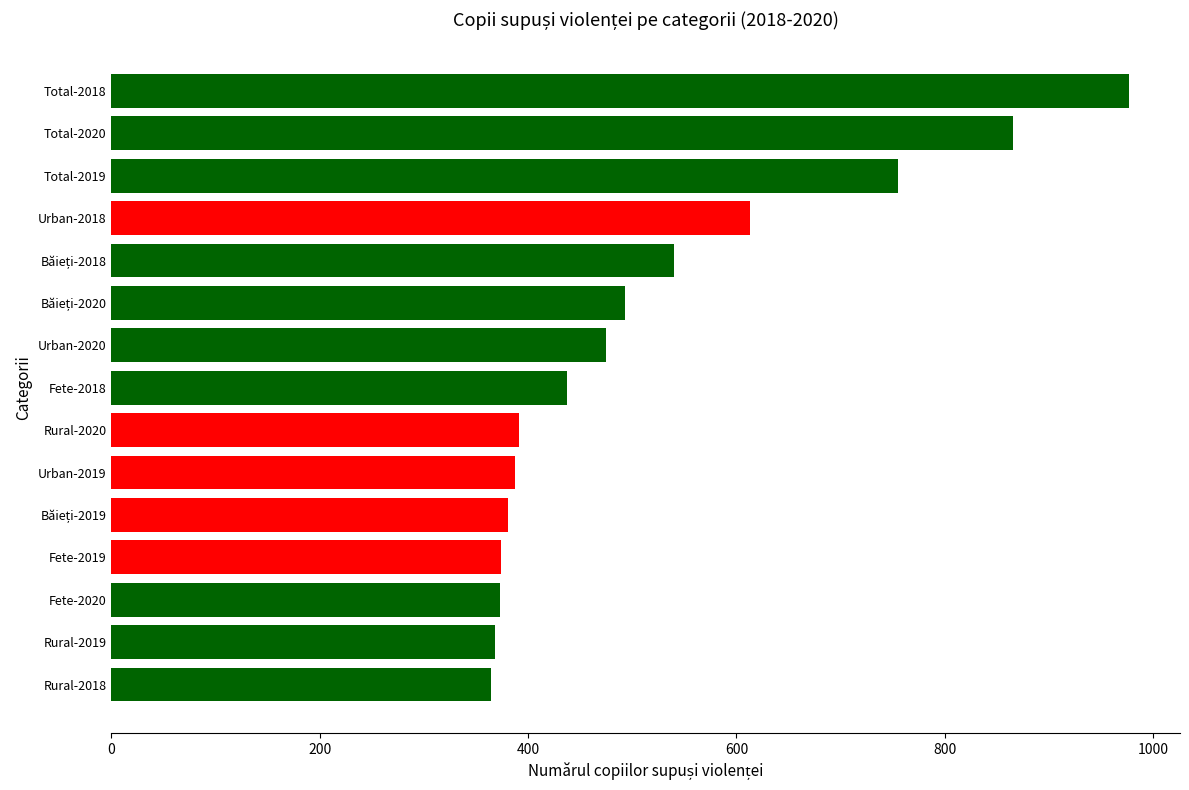

What is the difference between the maximum and minimum values?

613